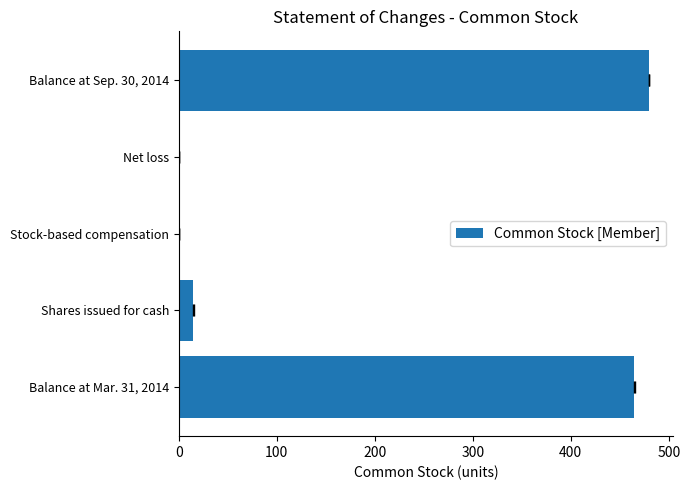

How many bars are there in total?

5